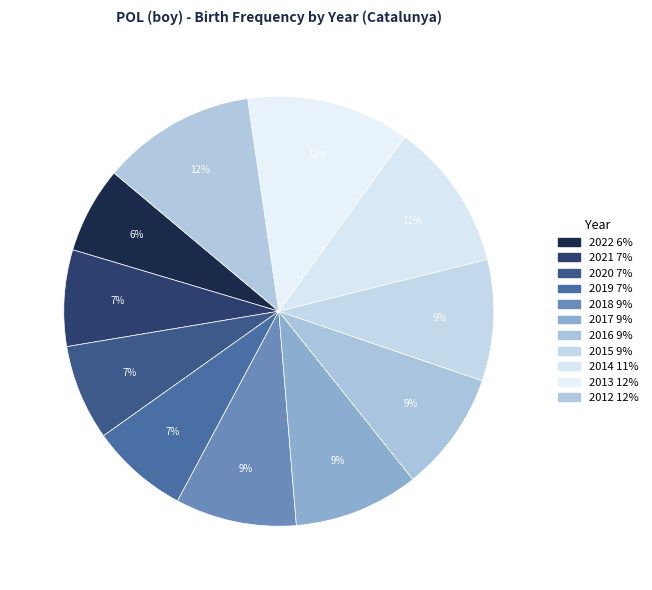

Which category has the biggest portion of the pie?

2013